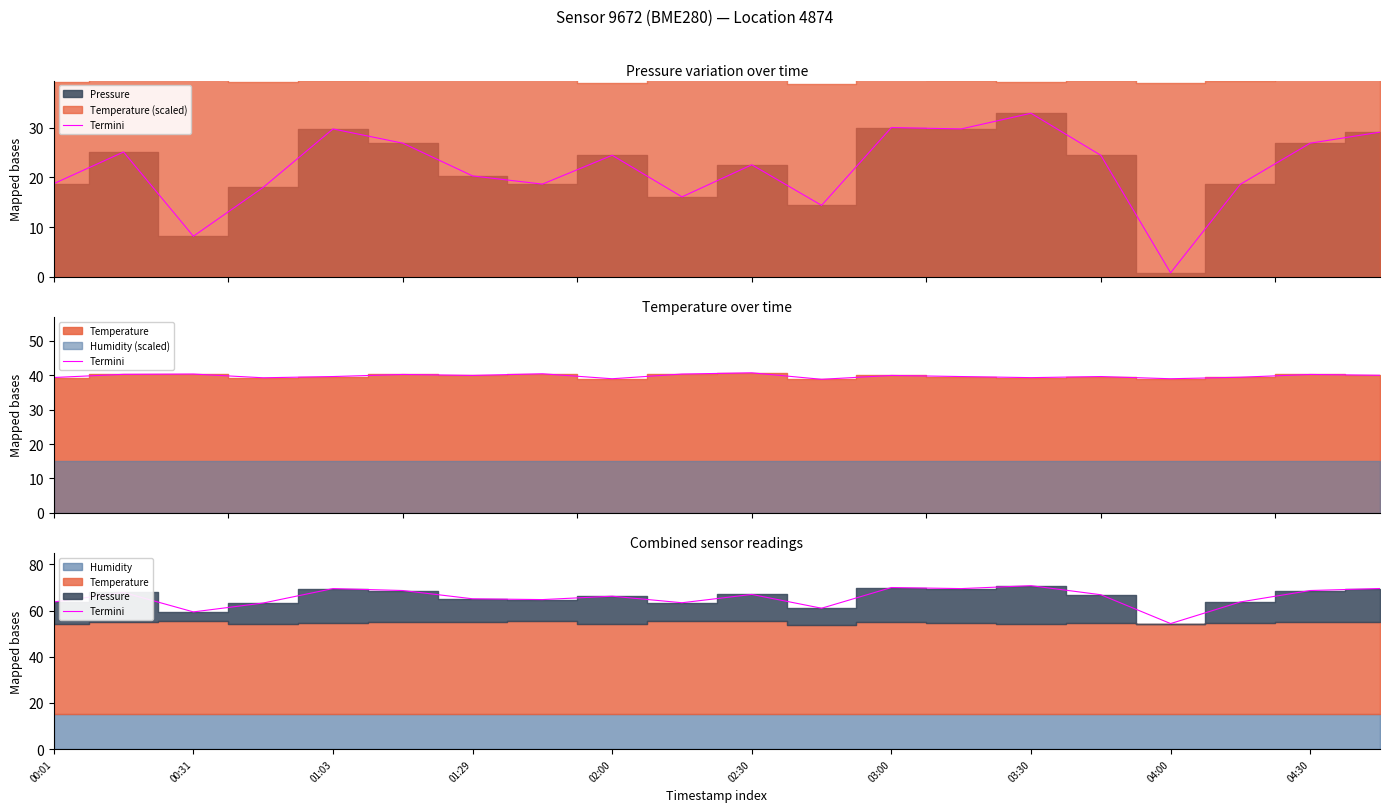

Reading left to right, transcribe all the data shown in this chart.

63.7	67.8	59.4	63.2	69.5	68.7	65.1	64.7	66.2	63.4	67.0	61.0	69.9	69.5	70.8	66.8	54.3	63.7	68.7	69.5